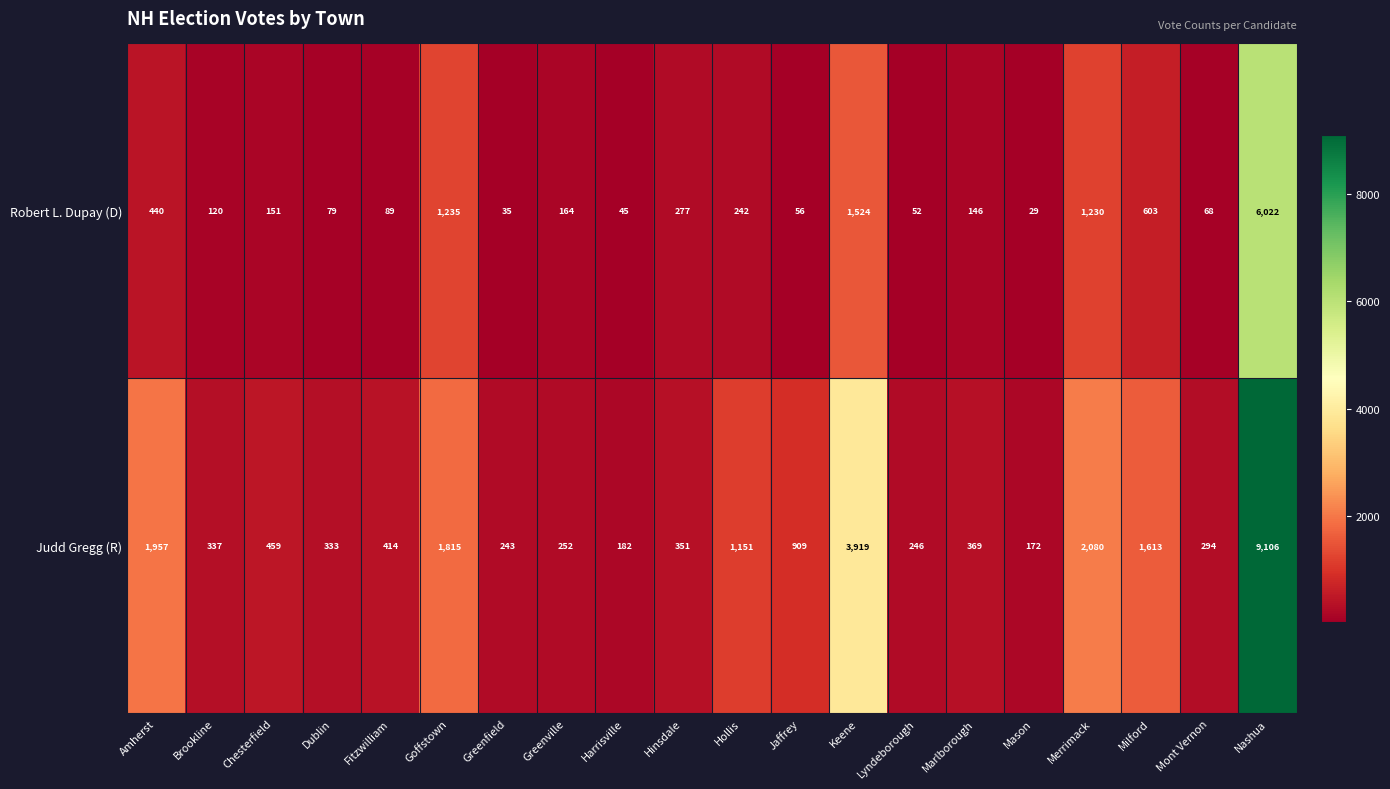

Is it true that Robert L. Dupay (D) equals 152 at Hinsdale?

False